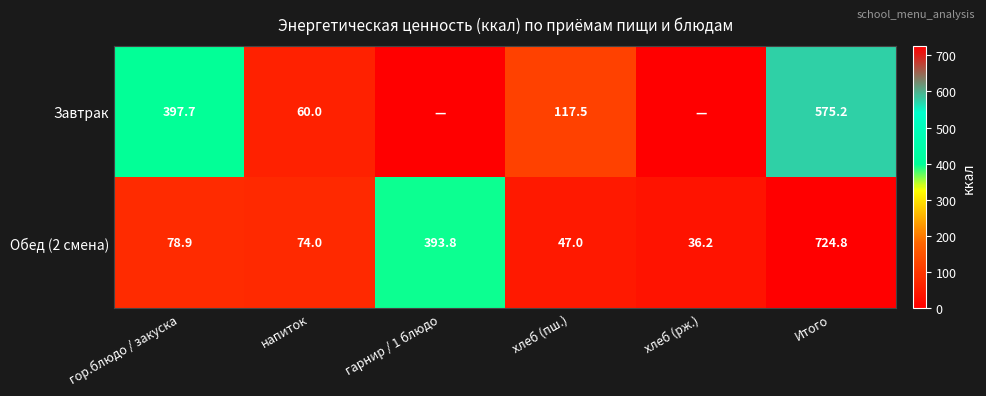

The Обед (2 смена) series shows 23.4 at напиток. True or false?

False